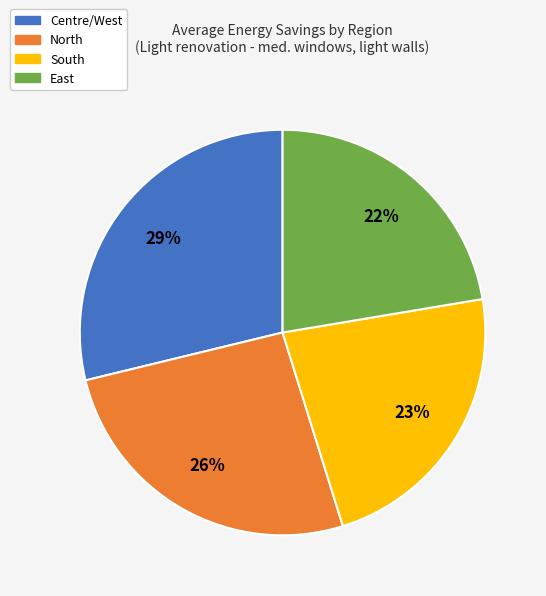

How many segments does this pie chart have?

4